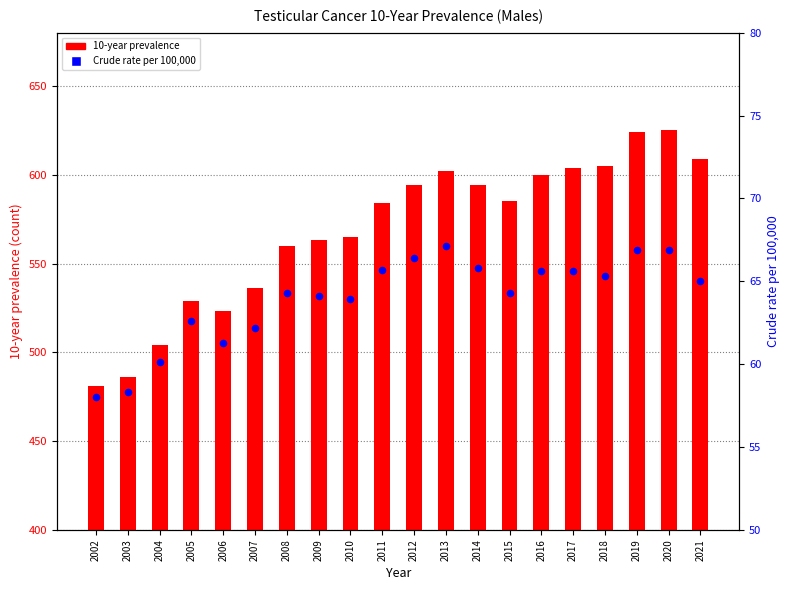

Which series has the largest total across all categories?

10-year prevalence